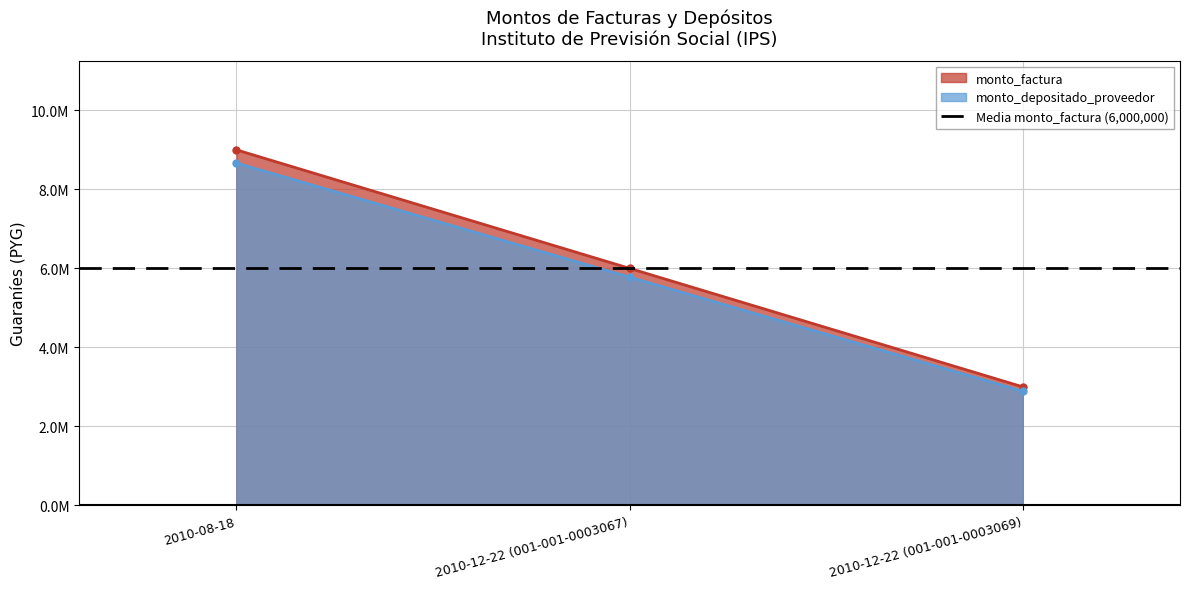

Which series has the widest spread of values?

monto_factura